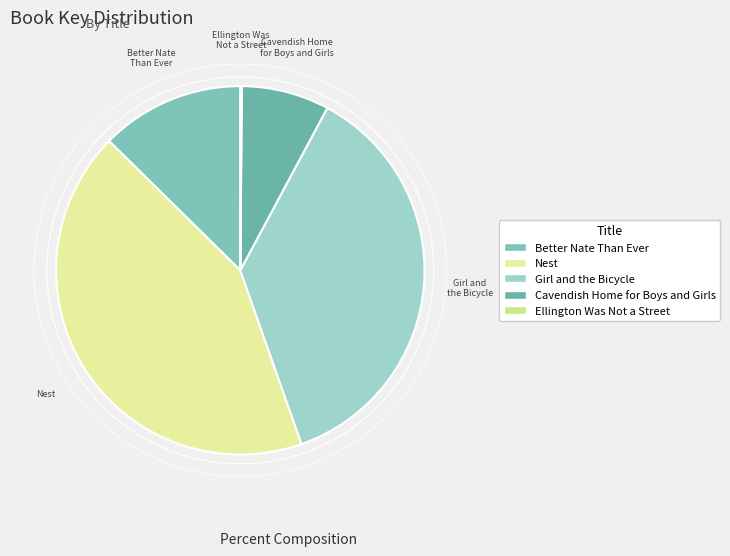

Does Cavendish Home for Boys and Girls represent more than half of the total?

No